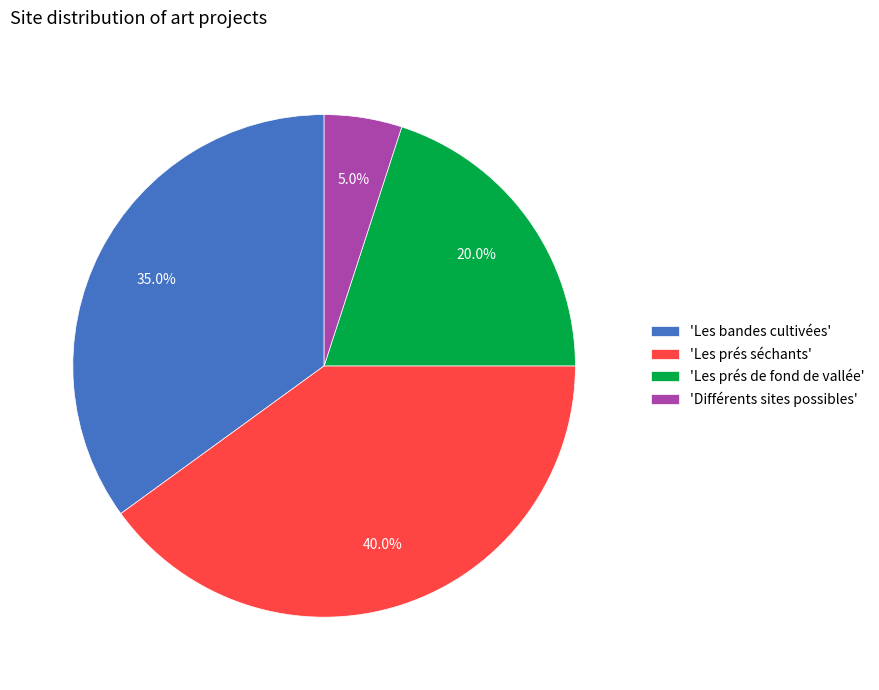

Which category has the biggest portion of the pie?

'Les prés séchants'